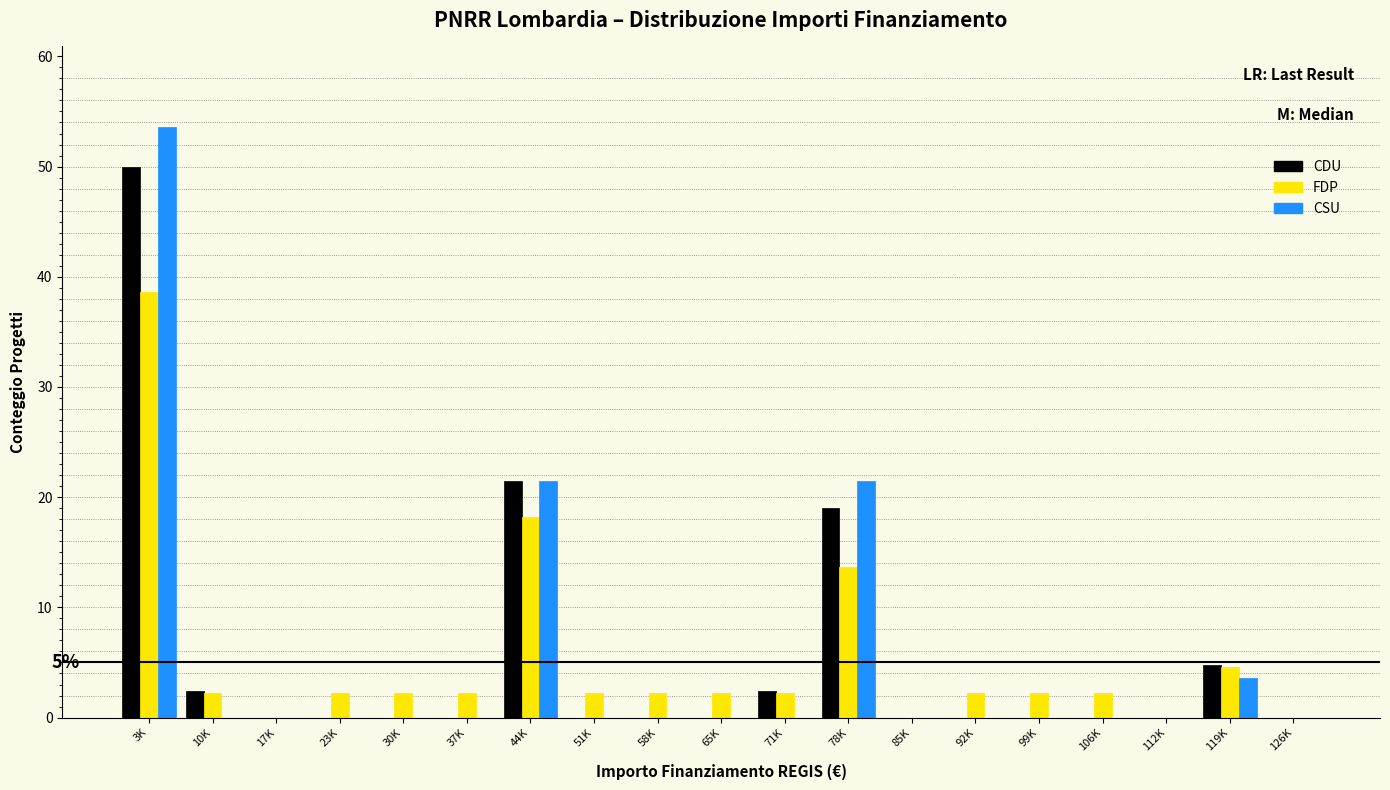

Is it true that FDP equals 2.3 at 23K?

True